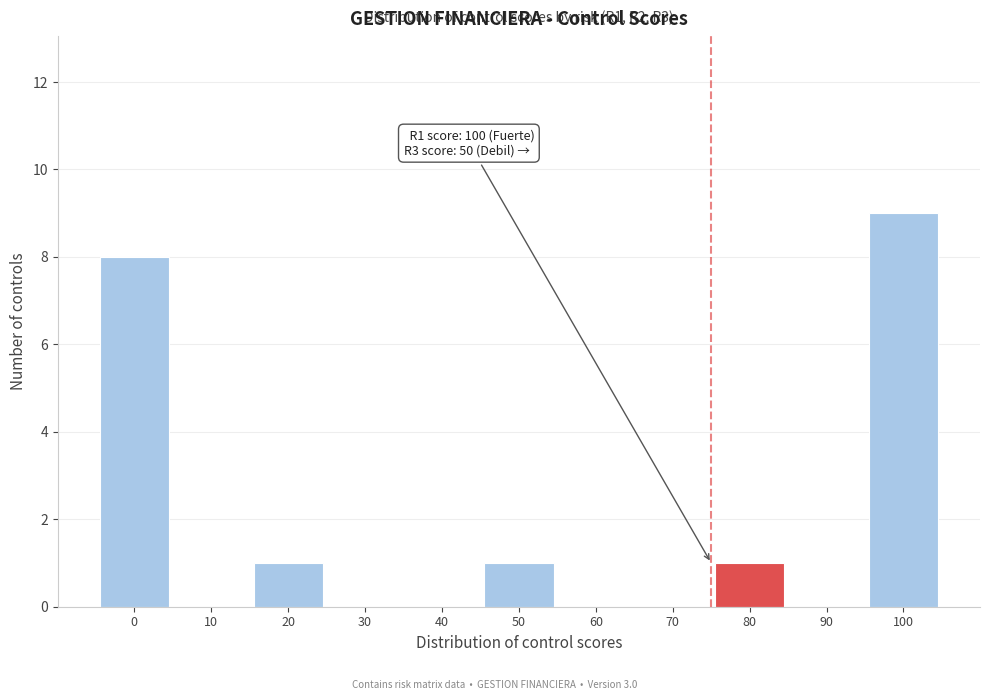

Reading left to right, extract all data points from this chart.

0=8	10=0	20=1	30=0	40=0	50=1	60=0	70=0	80=1	90=0	100=9